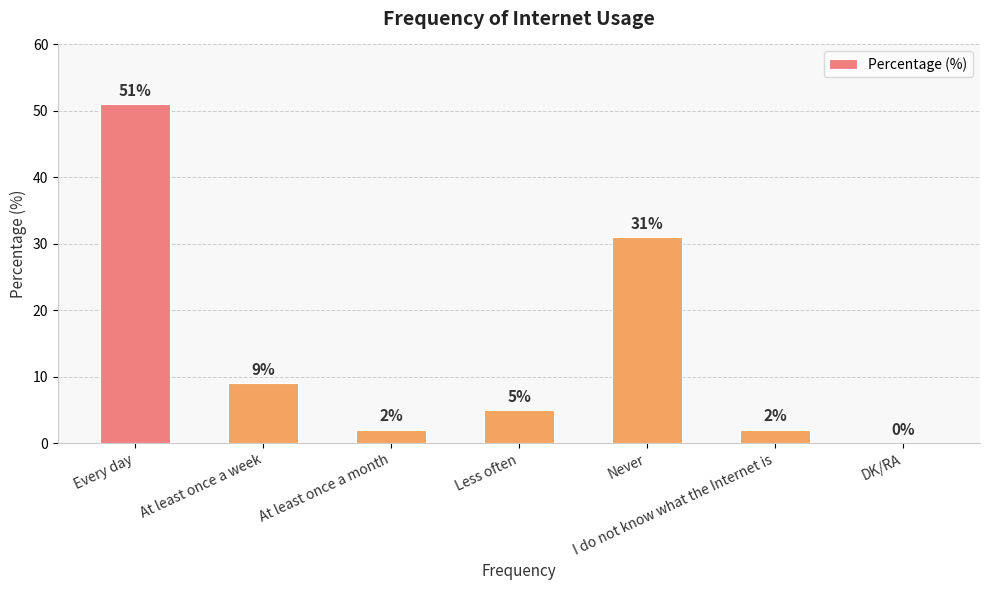

Which category has the highest value across all series?

Every day